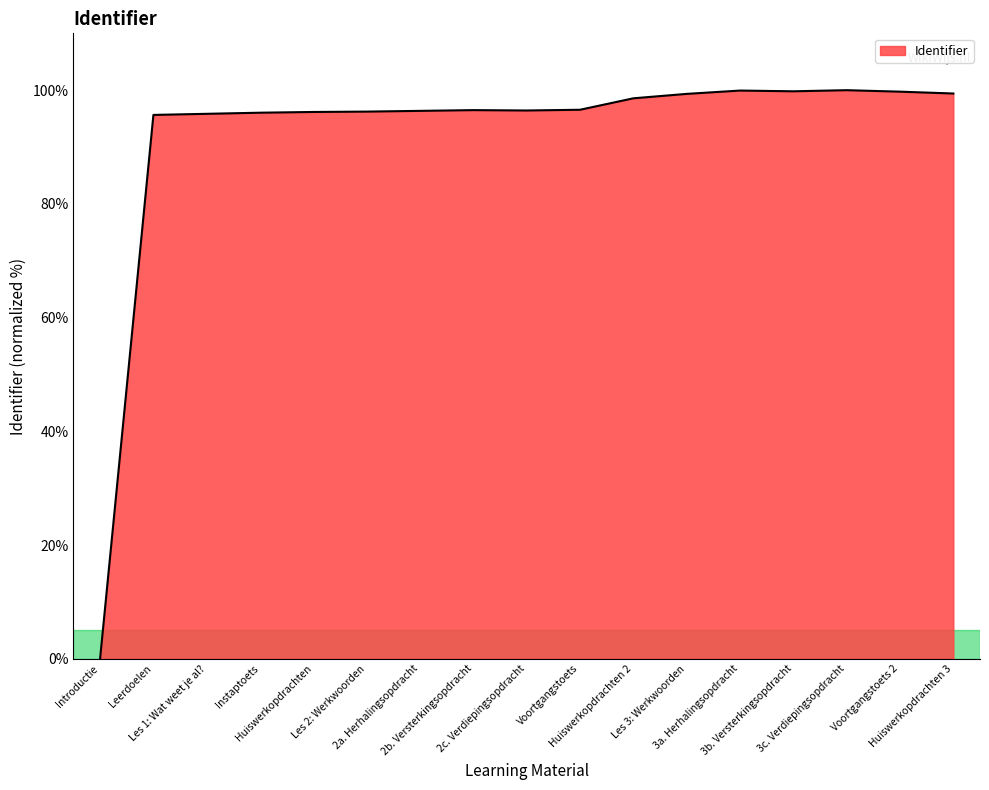

What is the difference between the values at Voortgangstoets 2 and 2b. Versterkingsopdracht?

3.2